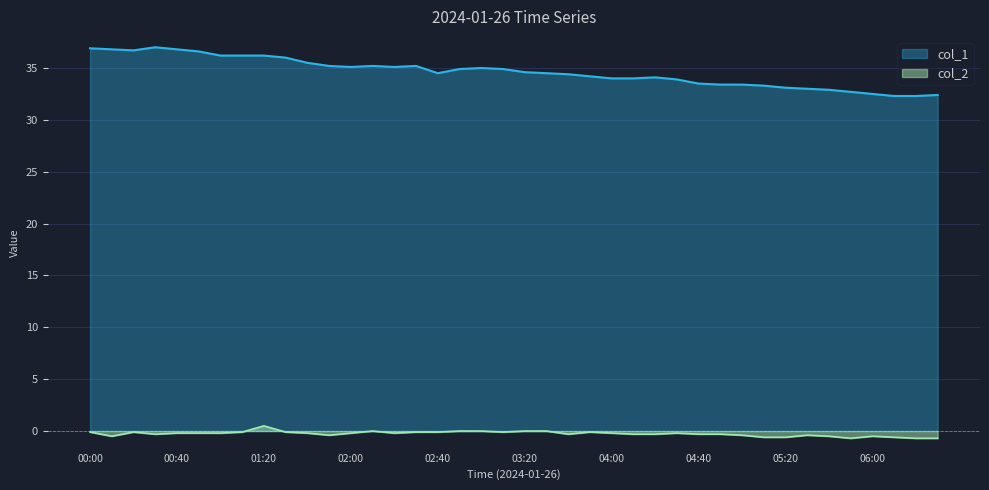

Between 06:20 and 02:00, which is larger?

02:00